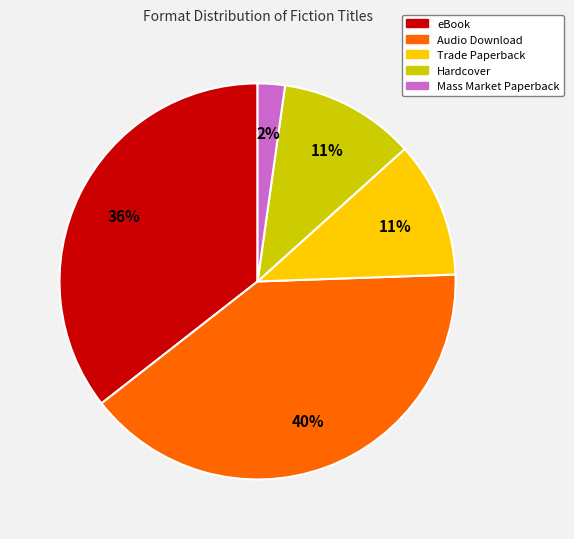

To the nearest percent, what percentage of the pie is Trade Paperback?

11%